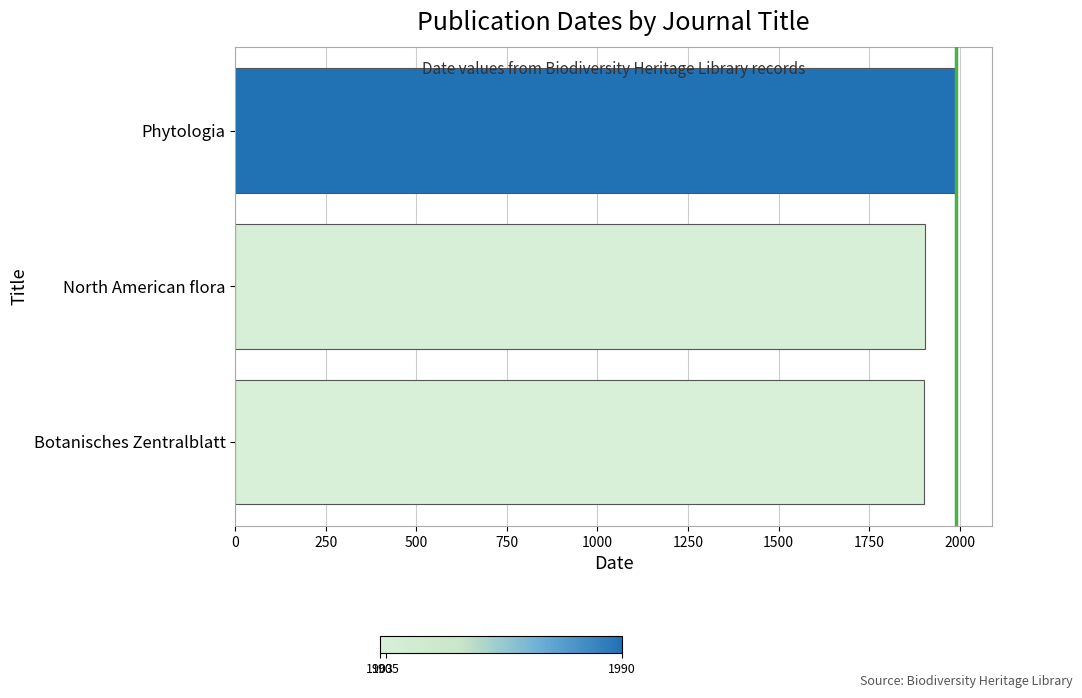

Count the number of categories in the chart.

3